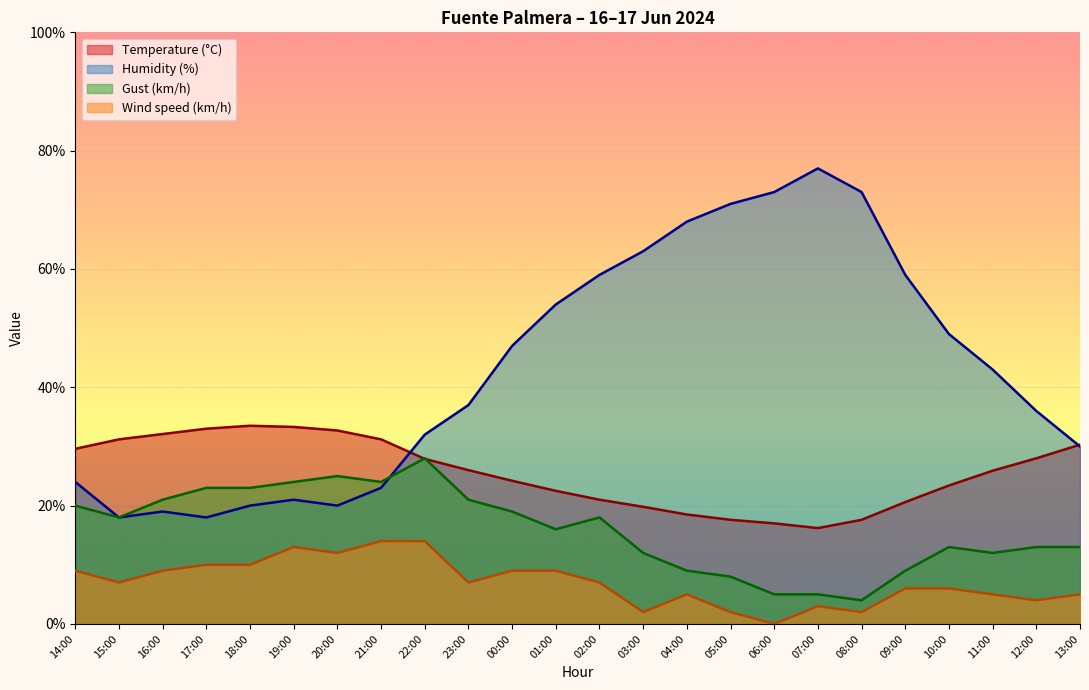

What is the sum of the Temperature (°C) values at 20:00 and 10:00?

56.1